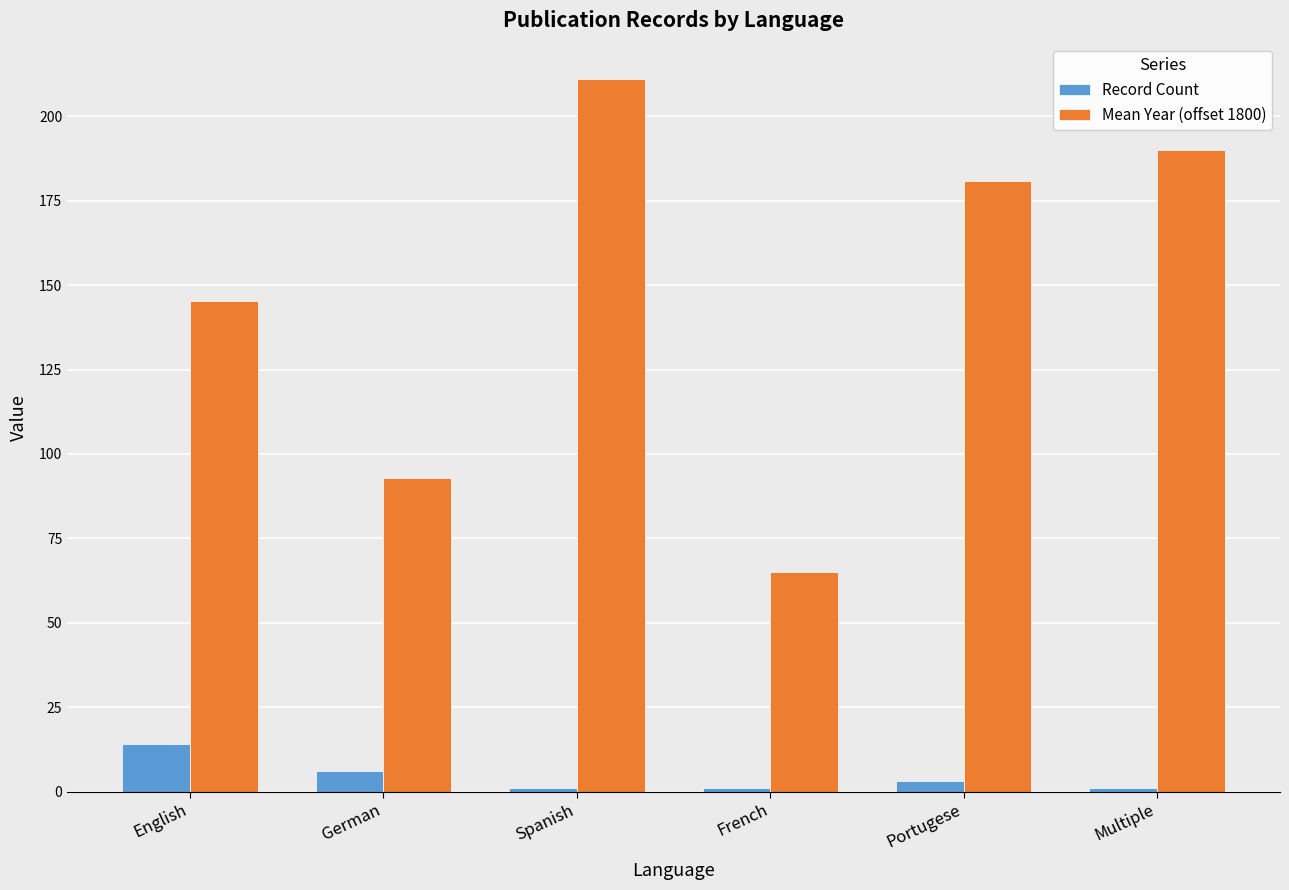

How many values in the Mean Year (offset 1800) series are below 181?

3